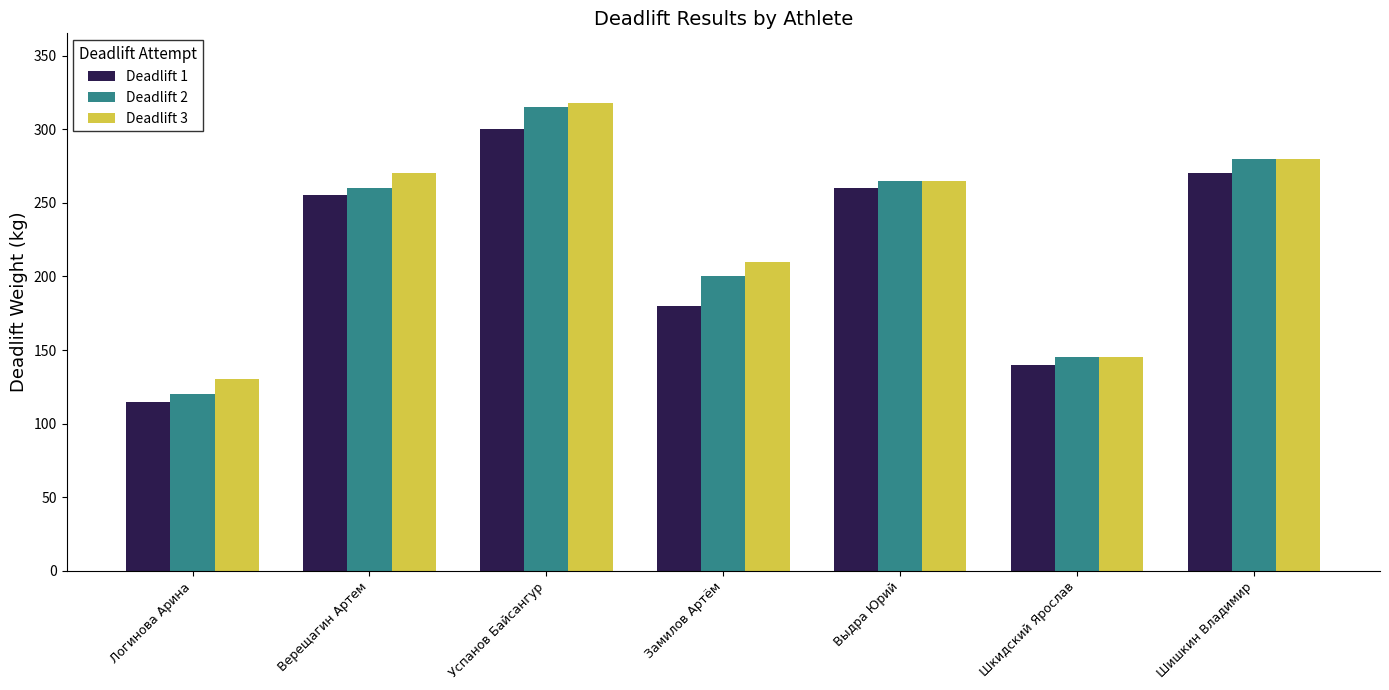

What is the difference between the maximum and minimum values in the Deadlift 1 series?

185.0